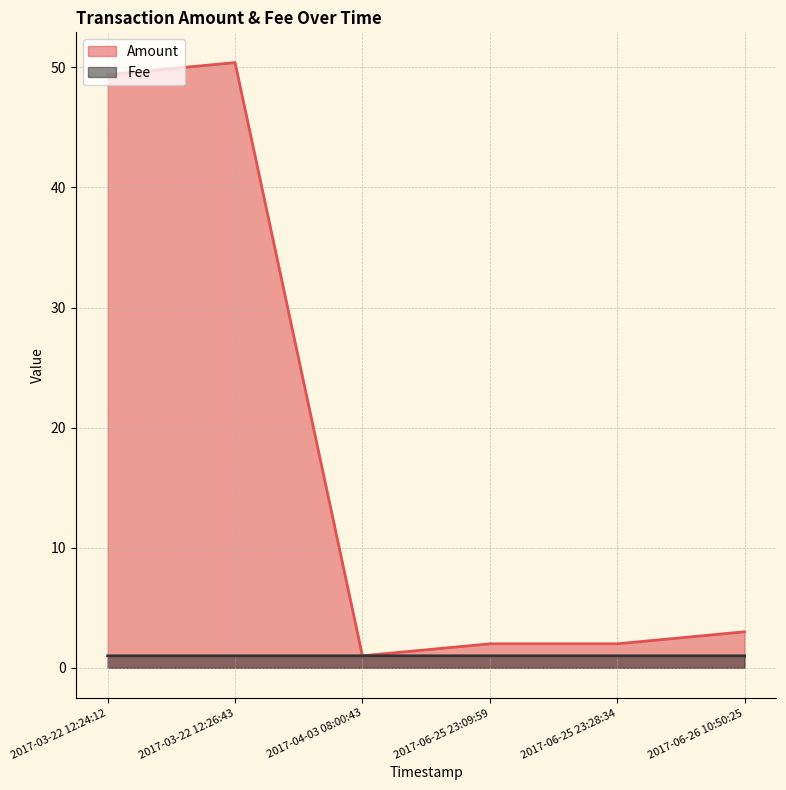

Count the number of data series in this chart.

2